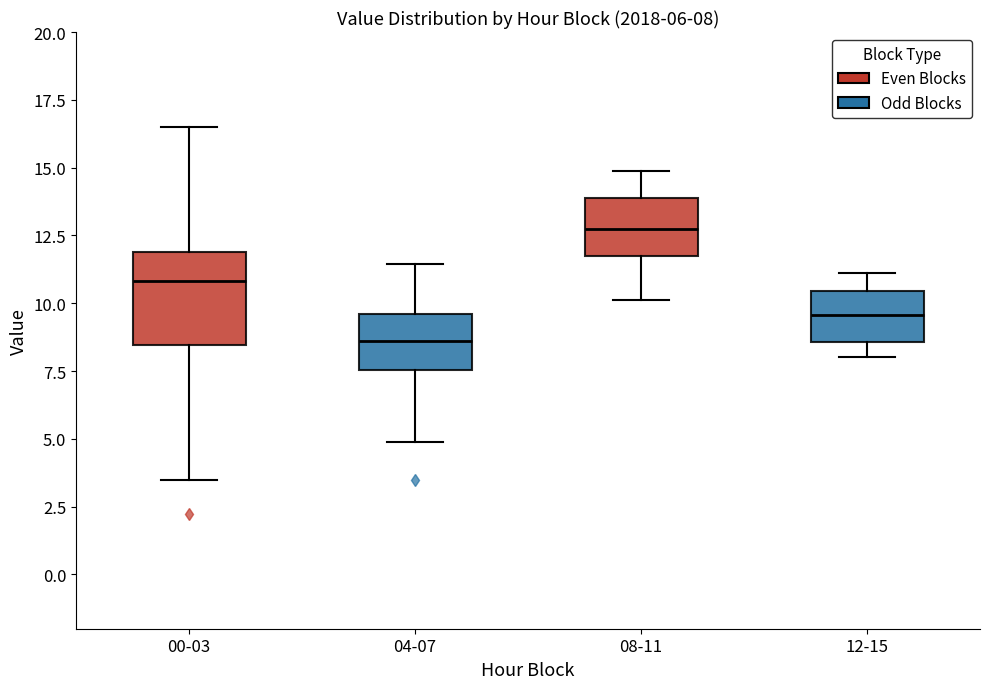

Which box's median line is the lowest?

04-07